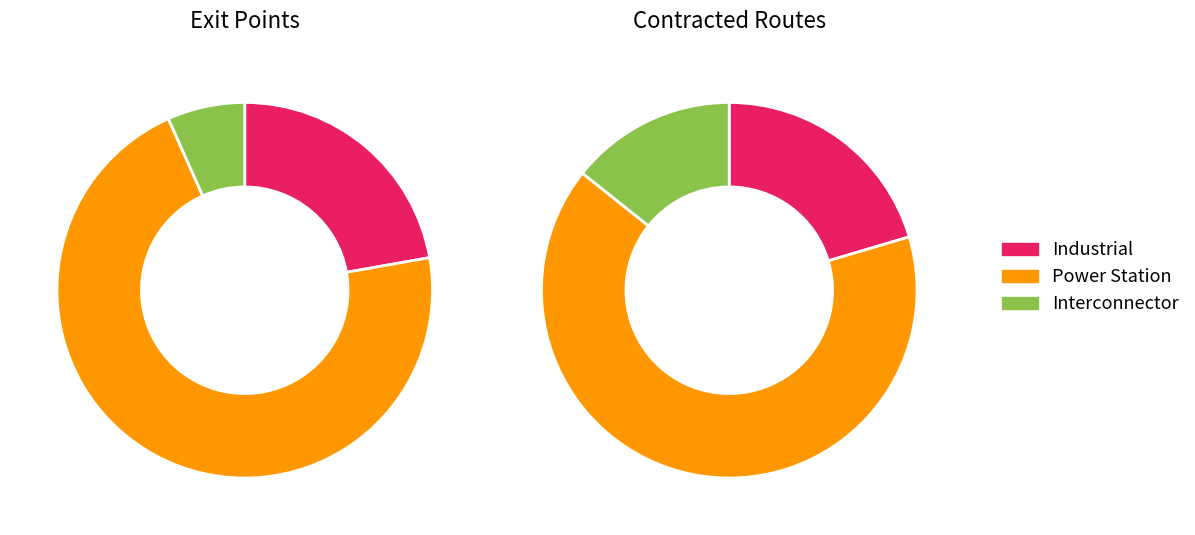

True or false: Power Station accounts for 65% of the total.

False